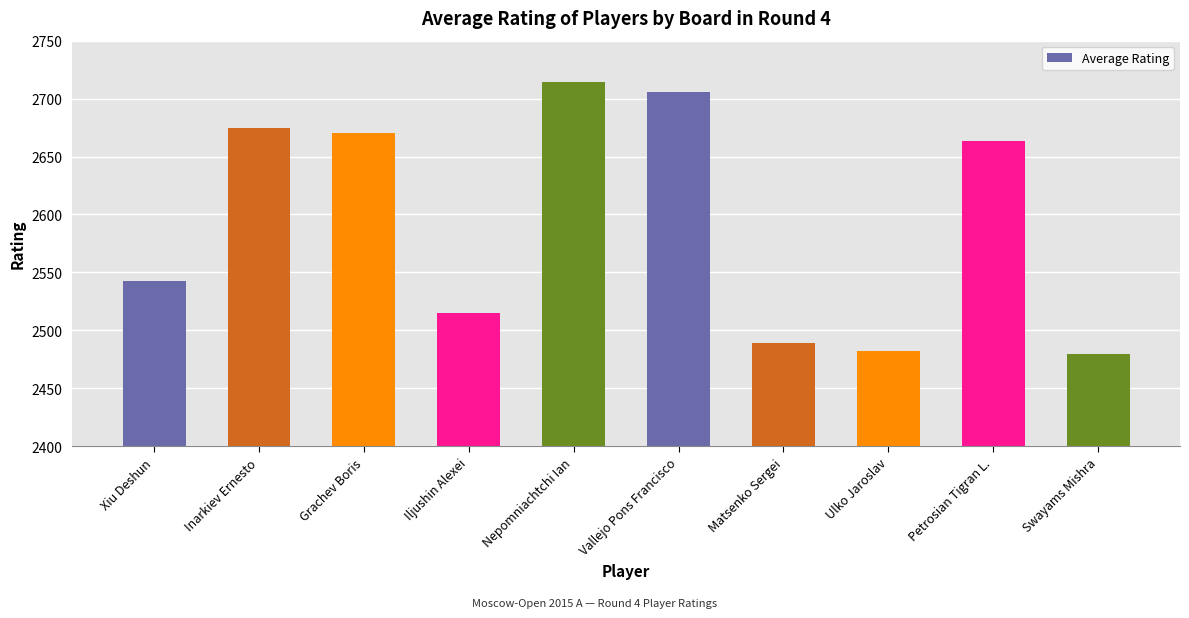

What is the value of the 1st bar from the left?

2543